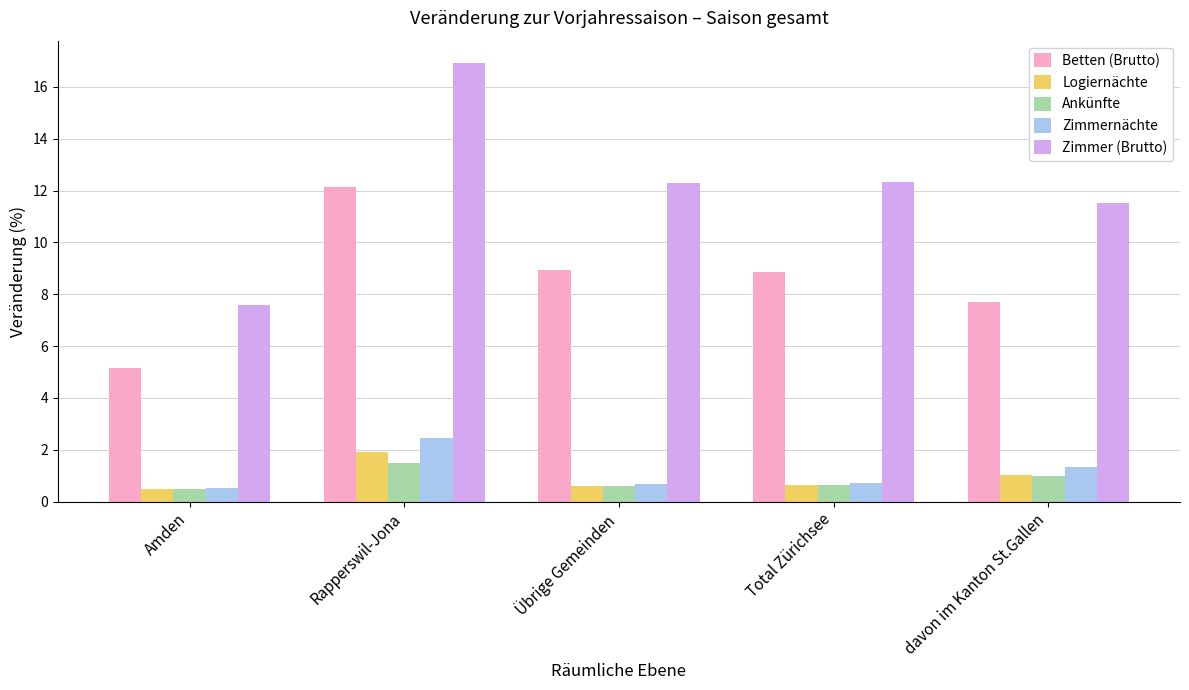

Between Amden and davon im Kanton St.Gallen, which series saw the biggest shift?

Zimmer (Brutto)